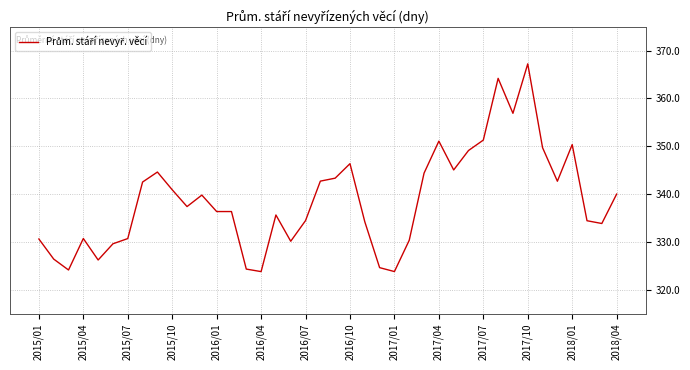

What is the greatest value displayed?

367.2